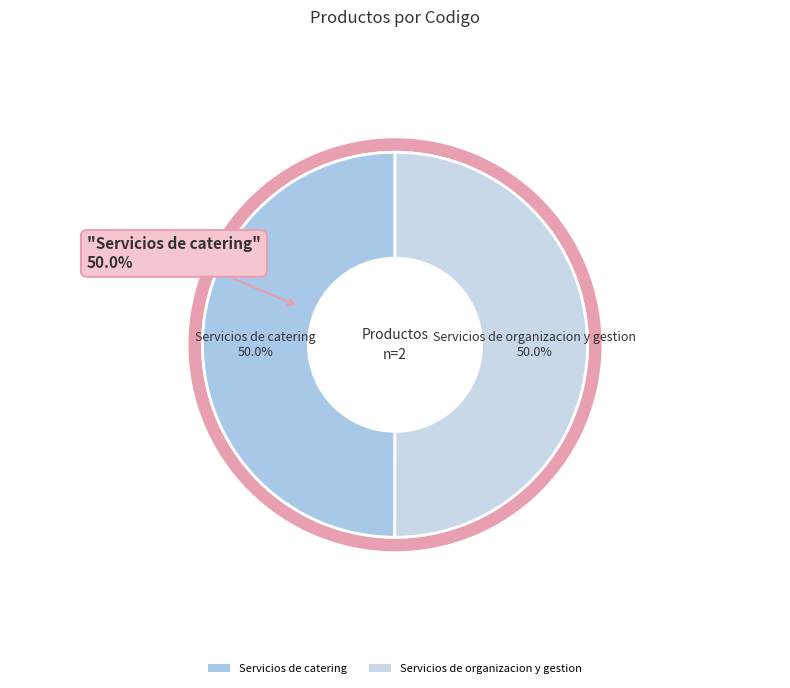

Count the number of slices in the pie.

2